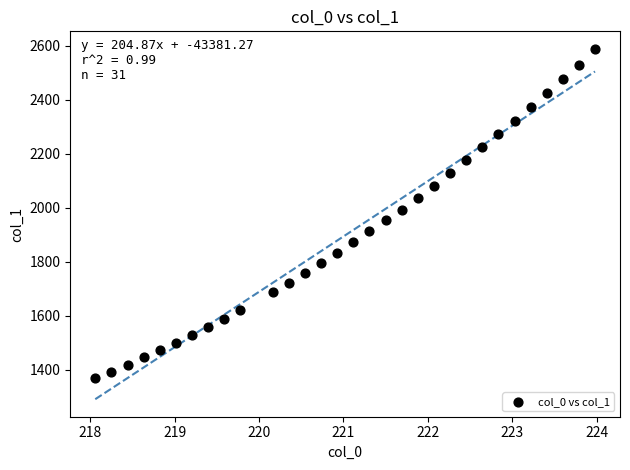

What is the range of Y values (max minus min)?

1219.2